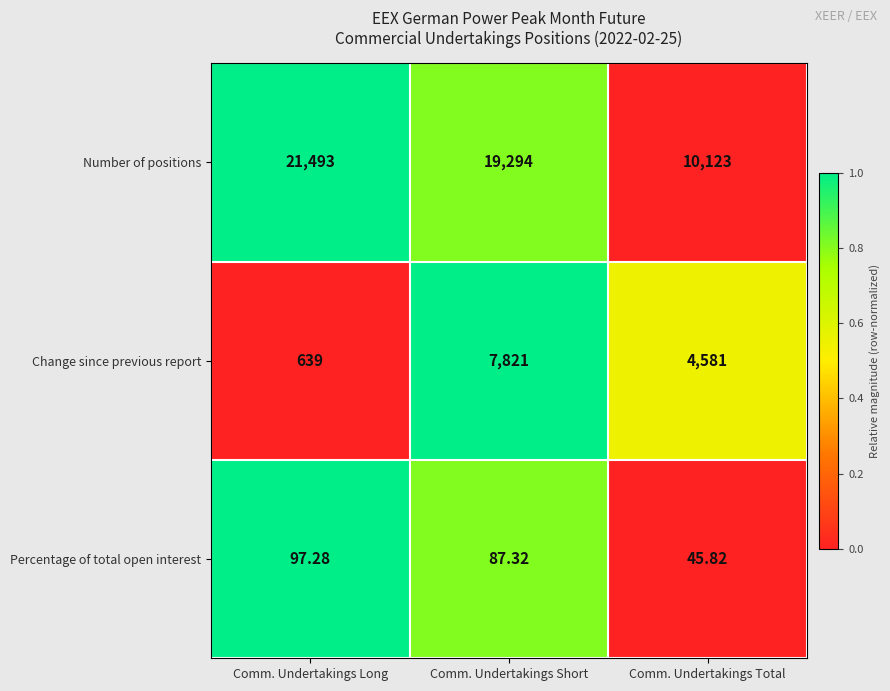

At which label is Change since previous report closest to 4230?

Comm. Undertakings Total